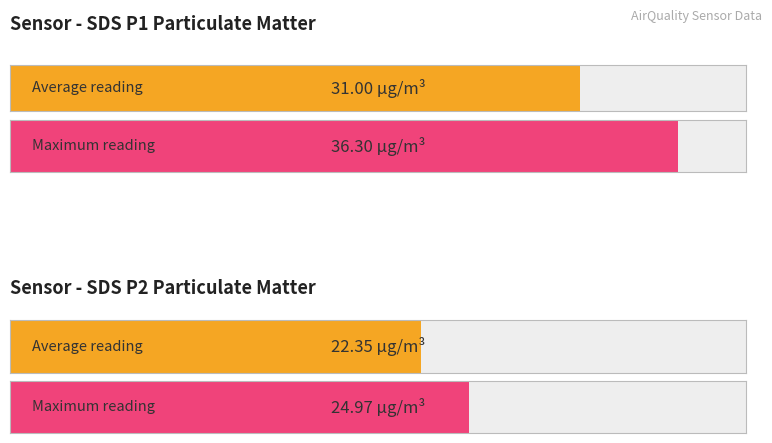

What is the maximum value for SDS_P2?

25.0